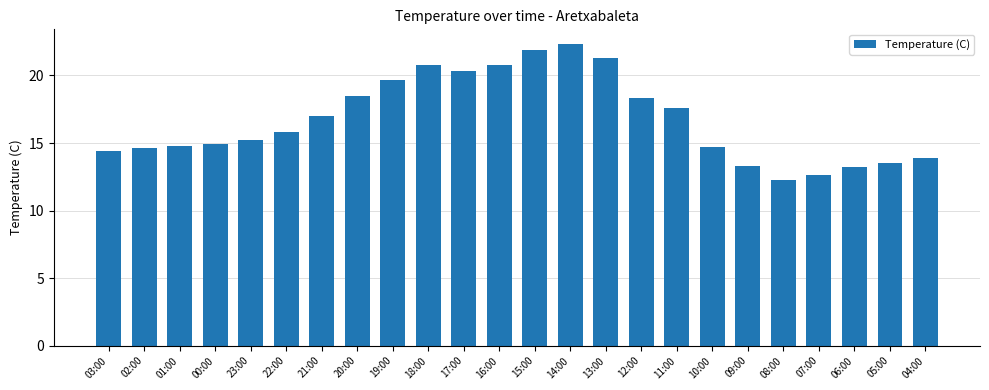

Where is the data nearest to the value 17?

21:00